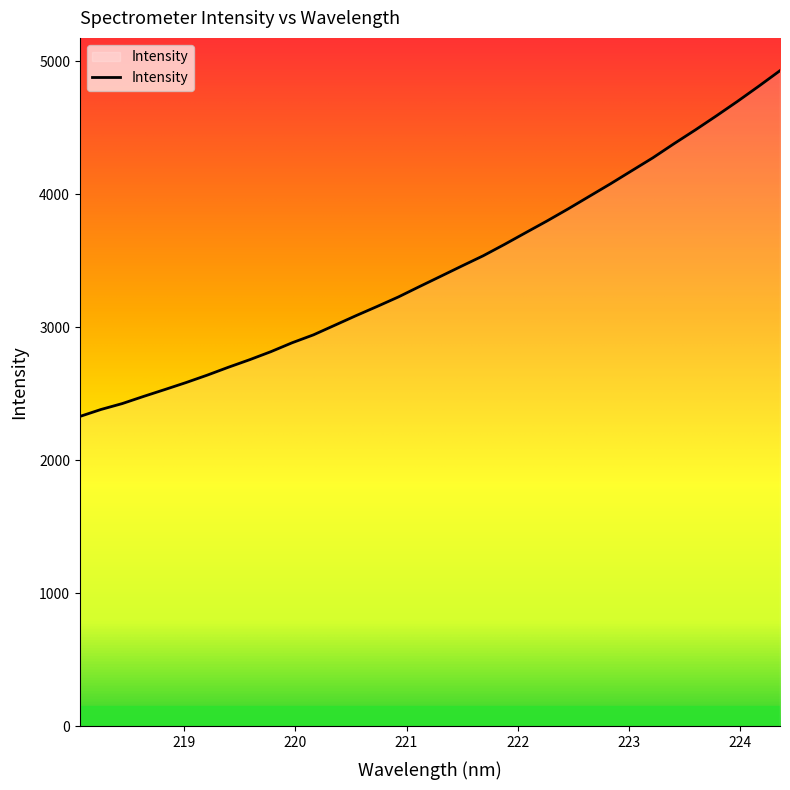

What is the smallest value displayed?

2330.2